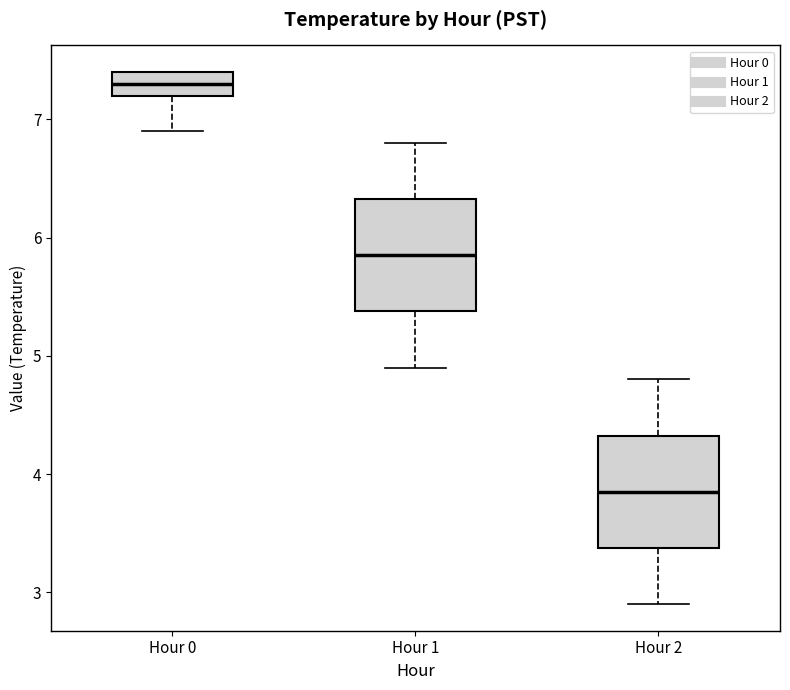

Reading left to right, read every box against the y-axis: the position of its median line, the range the box covers, and the ends of its whiskers. The values are not printed on the chart, so give them approximately, as read against the axis.

Hour 0: median 7.3, box 7.2 to 7.4, whiskers 6.9 to 7.4
Hour 1: median 5.9, box 5.4 to 6.3, whiskers 4.9 to 6.8
Hour 2: median 3.9, box 3.4 to 4.3, whiskers 2.9 to 4.8